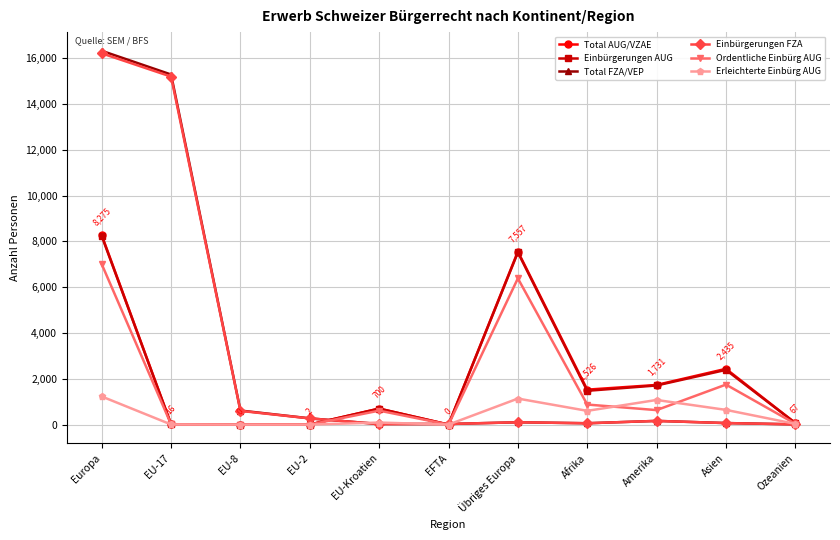

At which label is Ordentliche Einbürg AUG closest to 3504?

Asien